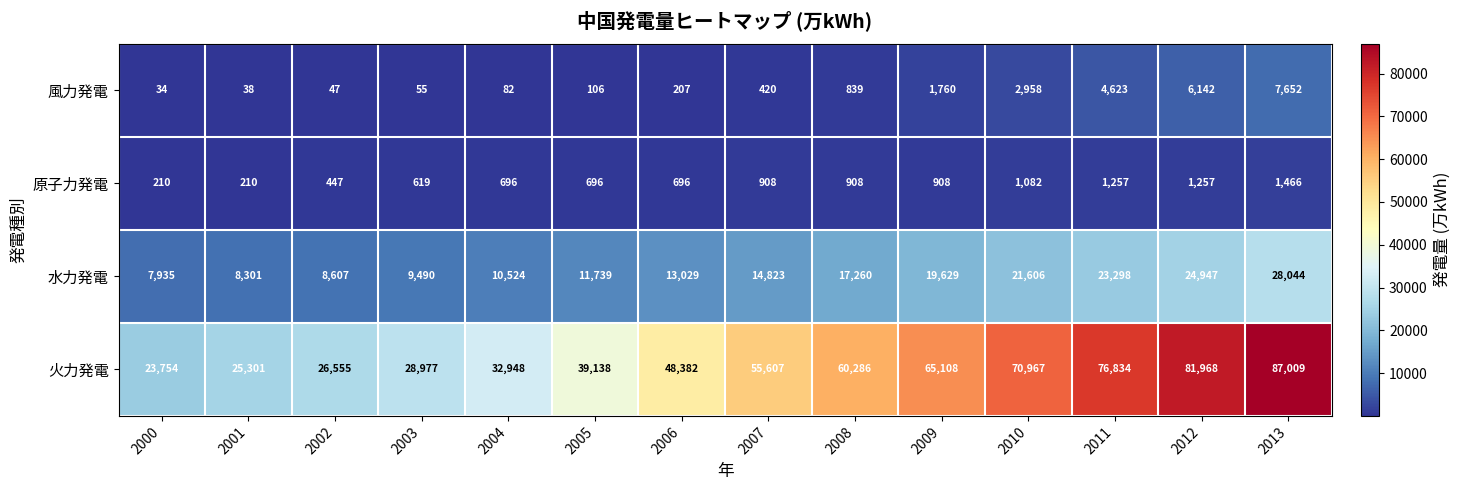

What is the difference between the maximum and second lowest values in the 原子力発電 series?

1256